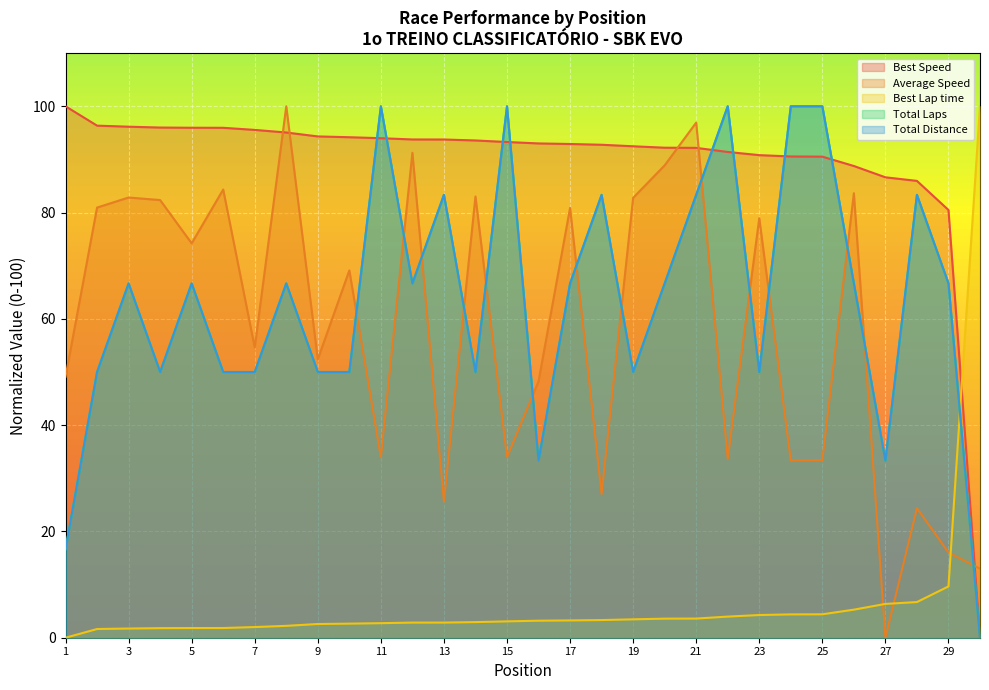

Which series has the largest total across all categories?

Best Speed